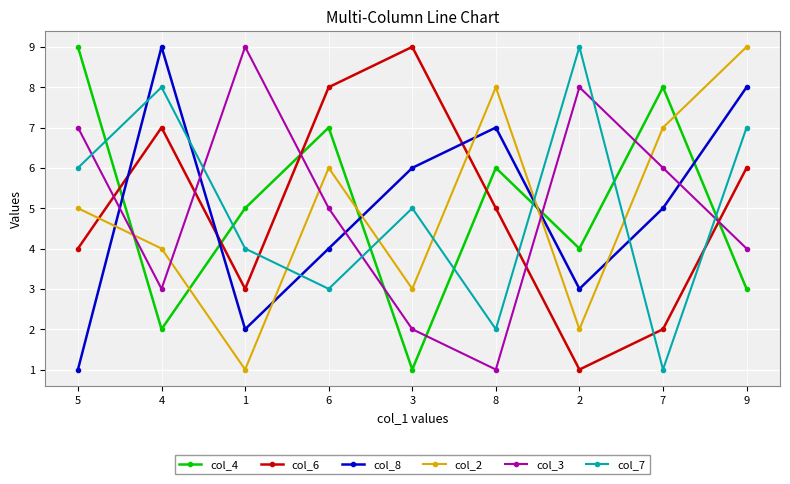

At which category does col_2 reach its first local valley?

1